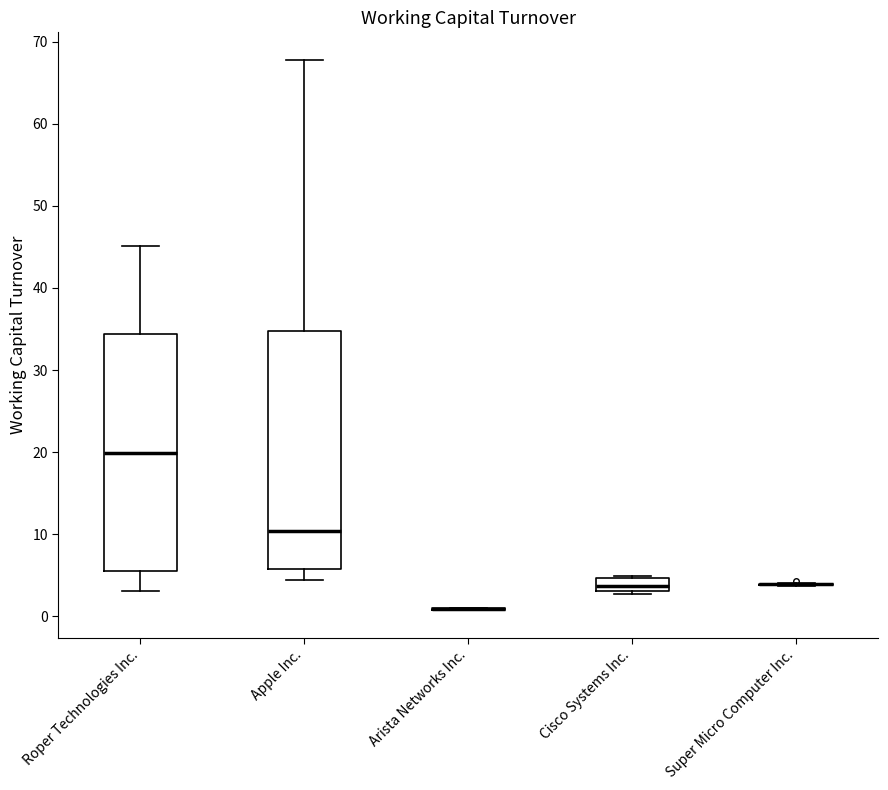

Where does the upper whisker of the box for Apple Inc. end on the y-axis? The values are not printed on the chart, so give them approximately, as read against the axis.

68